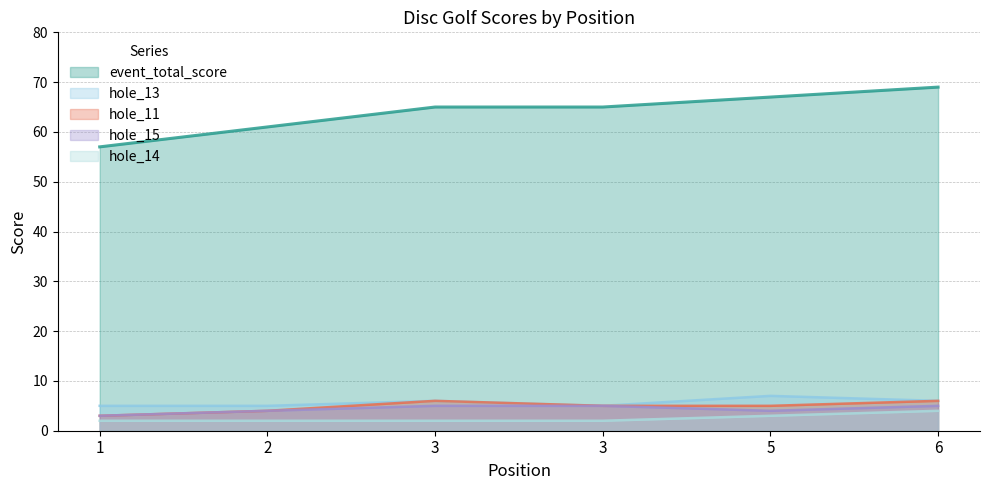

What is the difference between the event_total_score values at 1 and 3?

8